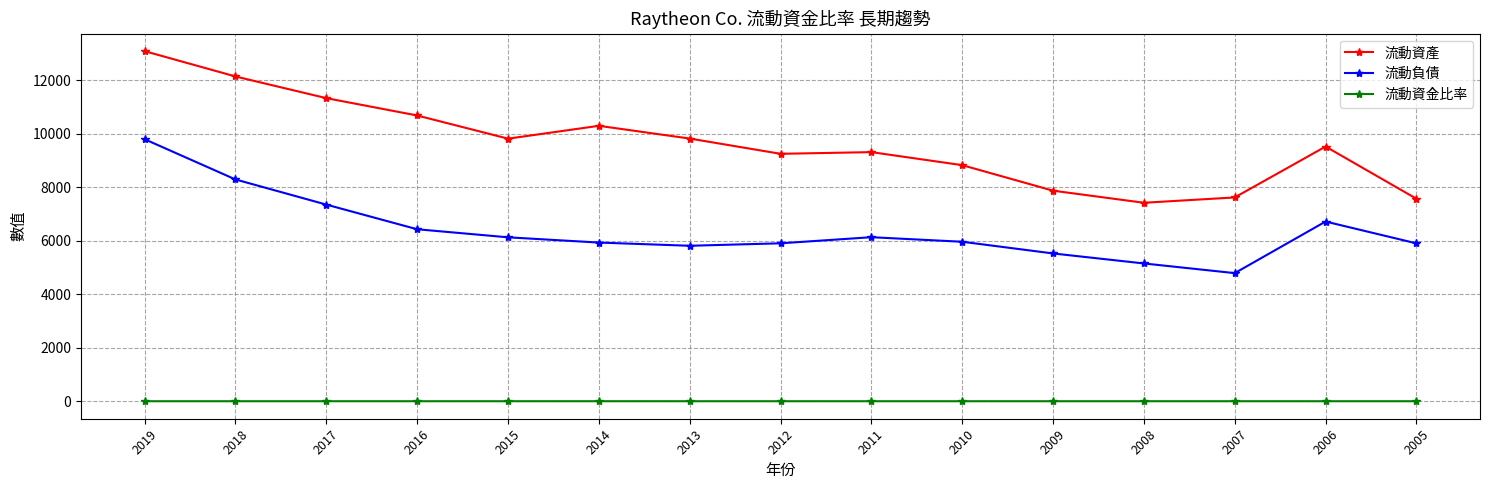

What are all the series names shown in the legend?

流動資產, 流動負債, 流動資金比率